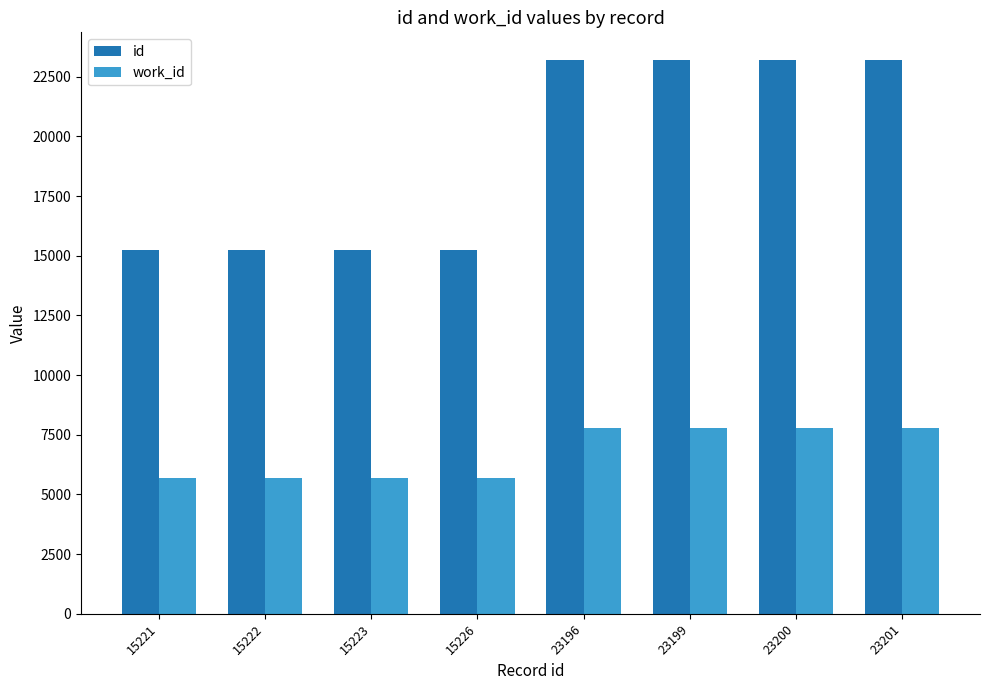

The value of id at 15223 is 3627. True or false?

False